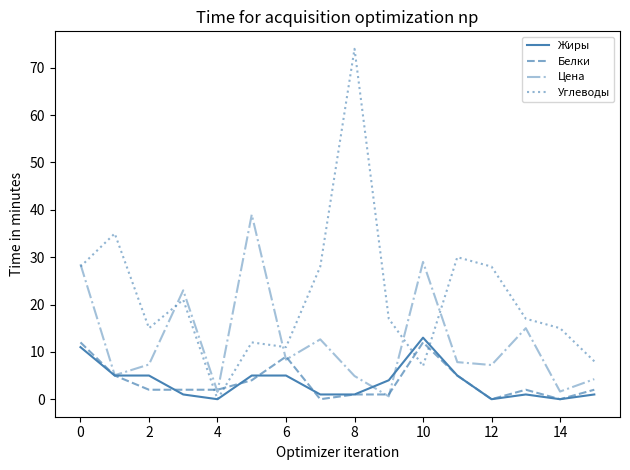

What is the highest value of the Углеводы series?

74.0